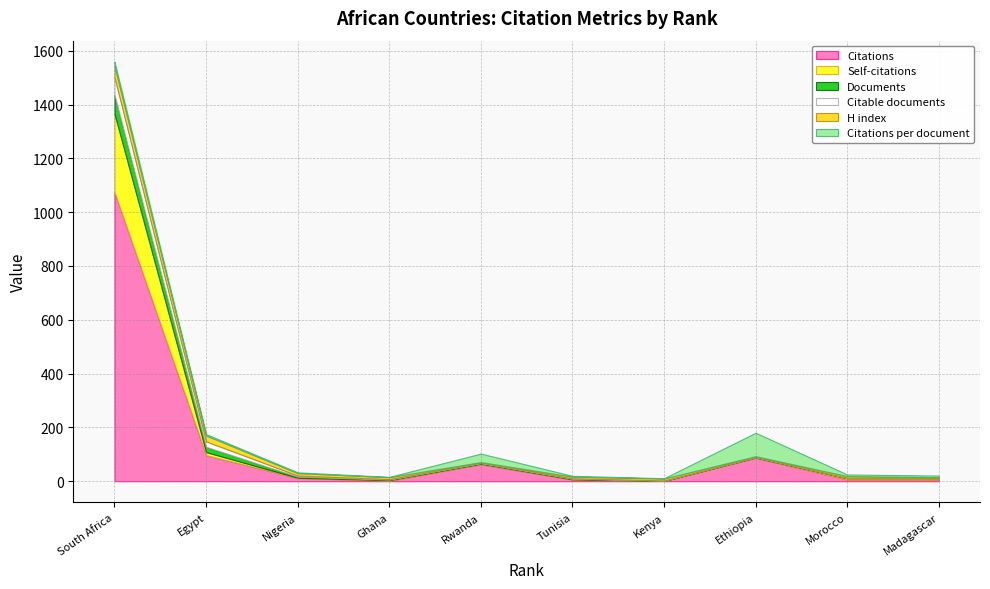

What is the value of the Citable documents point at the 7th from the left?

1.0